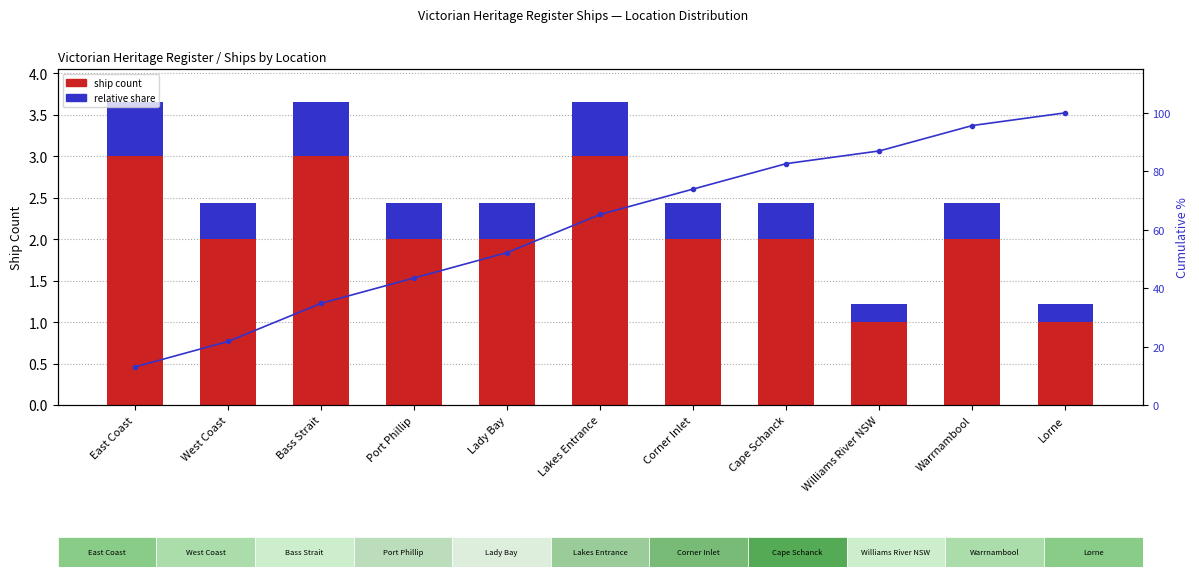

Which series changed the most between Bass Strait and Lakes Entrance?

cumulative %